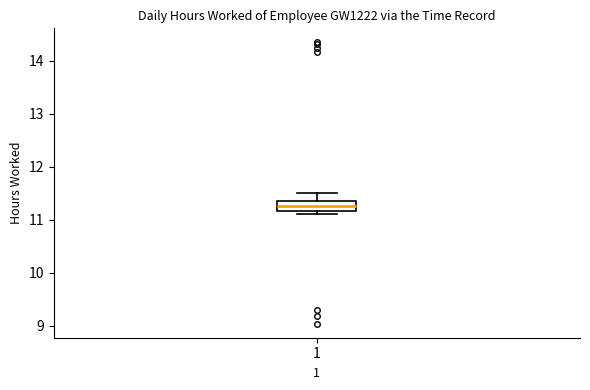

Transcribe this box plot: give where the median line is, the range the box spans, and where the two whiskers end, as read against the y-axis. The values are not printed on the chart, so give them approximately, as read against the axis.

median 11.3, box 11.2 to 11.4, whiskers 11.1 to 11.5